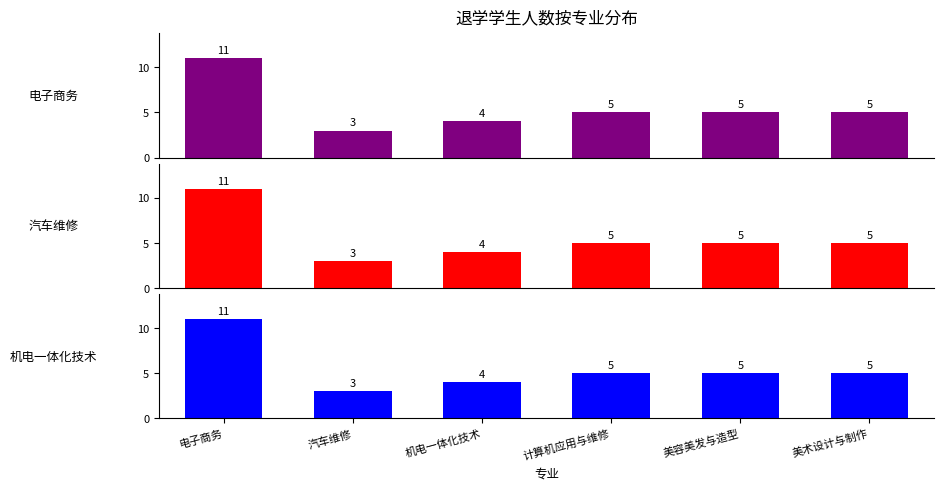

What position from the right is 计算机应用与维修?

3